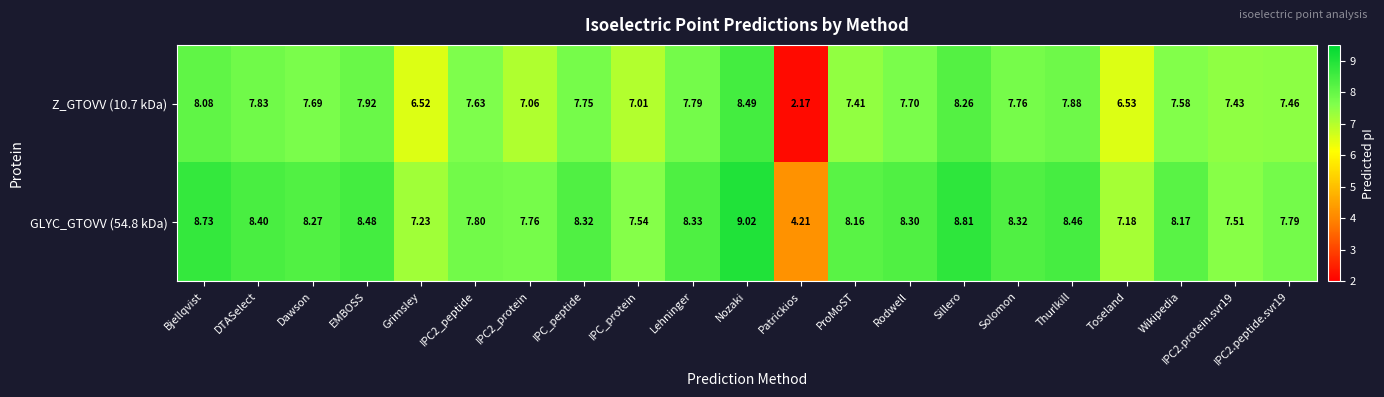

Which category has the lowest value across all series?

Patrickios